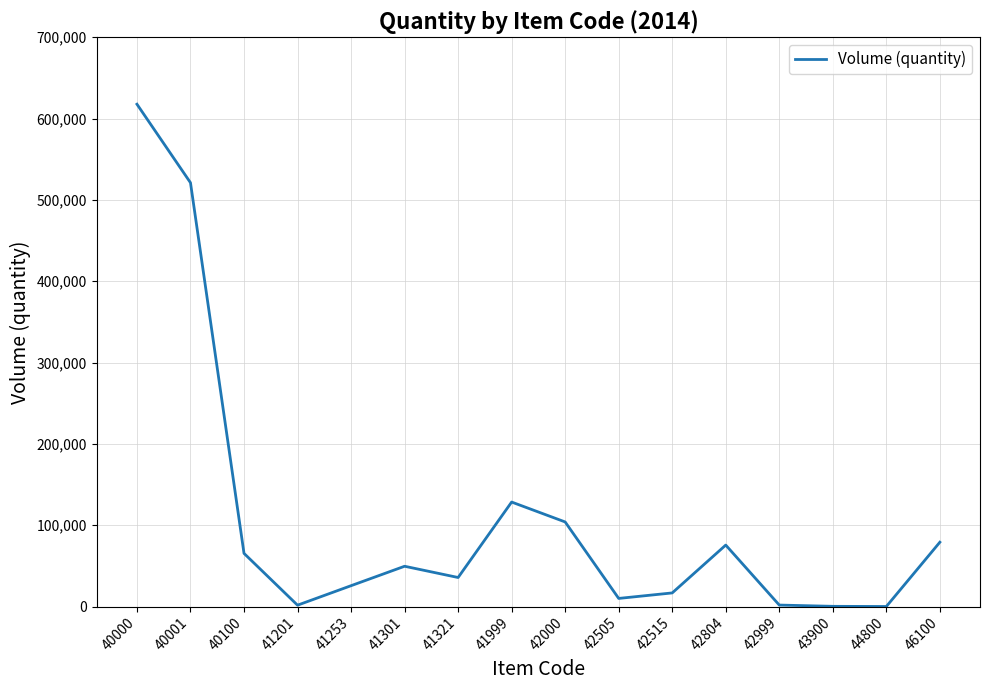

Where is the data nearest to the value 308818?

41999